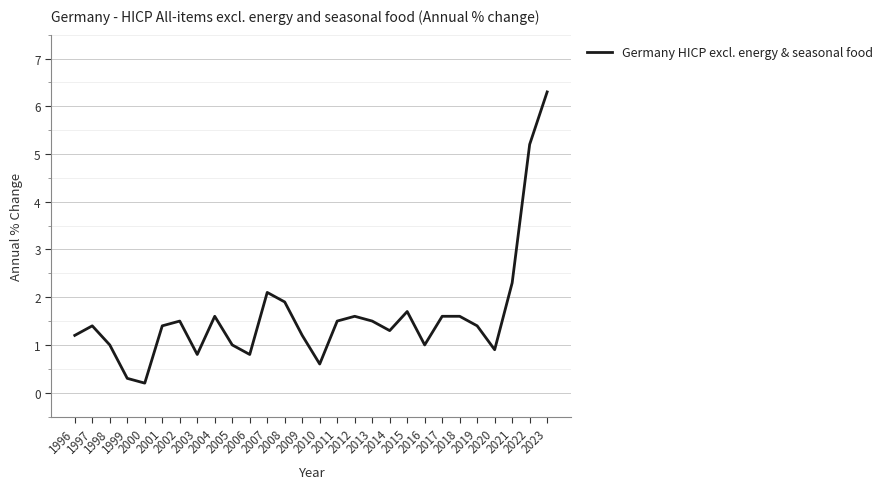

At which category does the data reach its first local peak?

1997